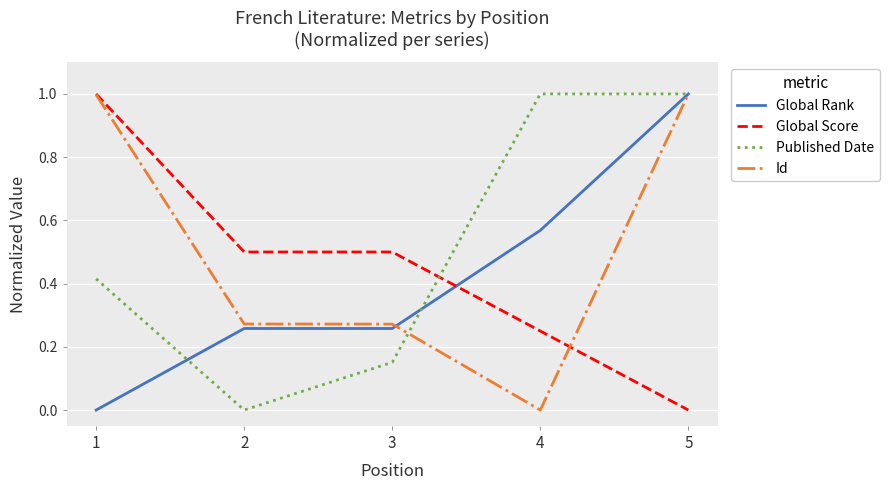

Which series ends up on top after the final intersection of Global Rank and Global Score?

Global Rank